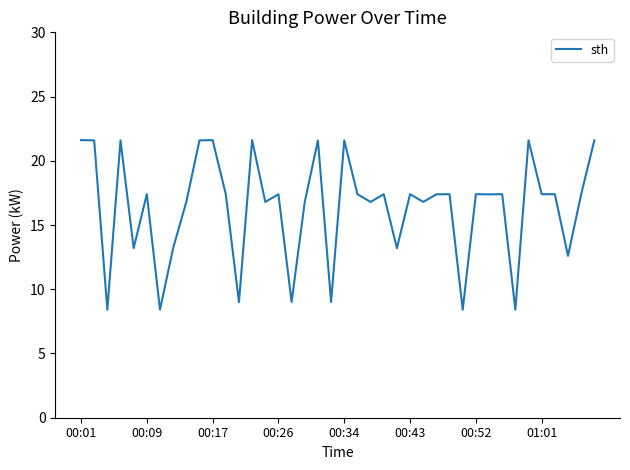

What is the difference between the maximum and minimum values?

13.2